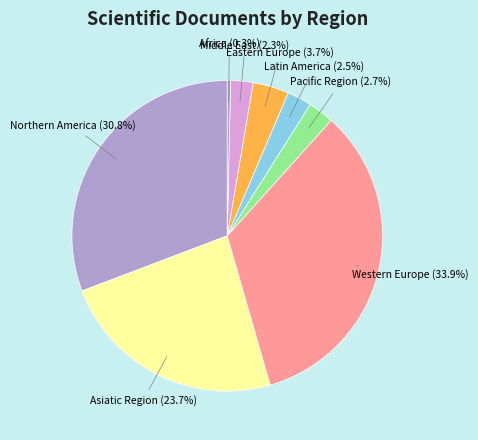

Approximately how many times larger is the value at Latin America compared to Eastern Europe?

0.7